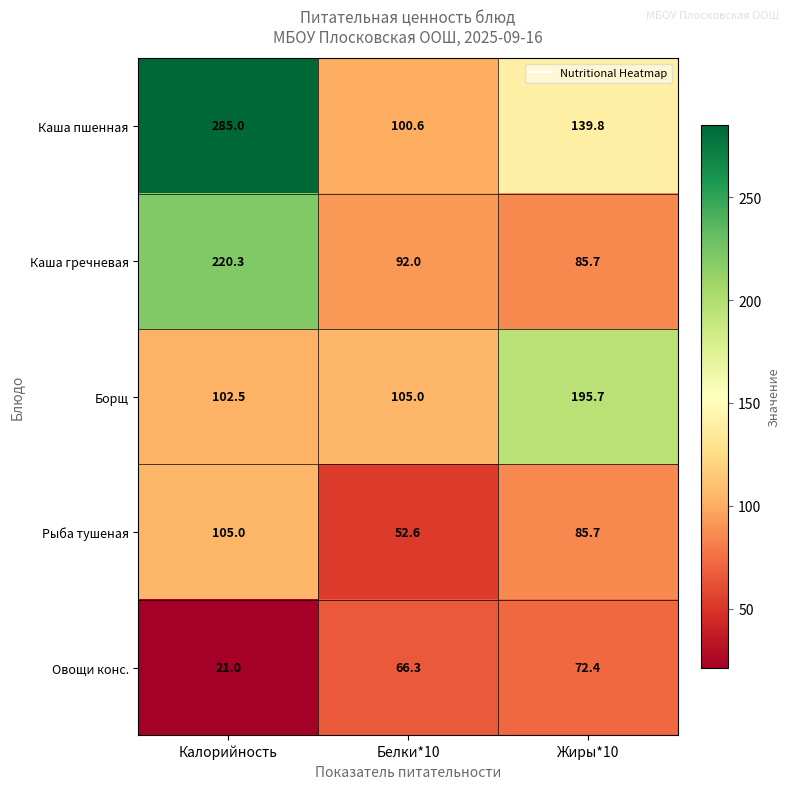

True or false: Каша гречневая has a value of 162.8 at Белки*10.

False